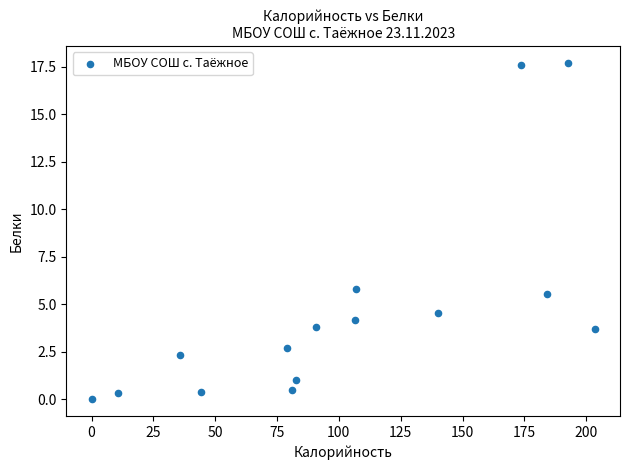

What is the range of Y values (max minus min)?

17.7